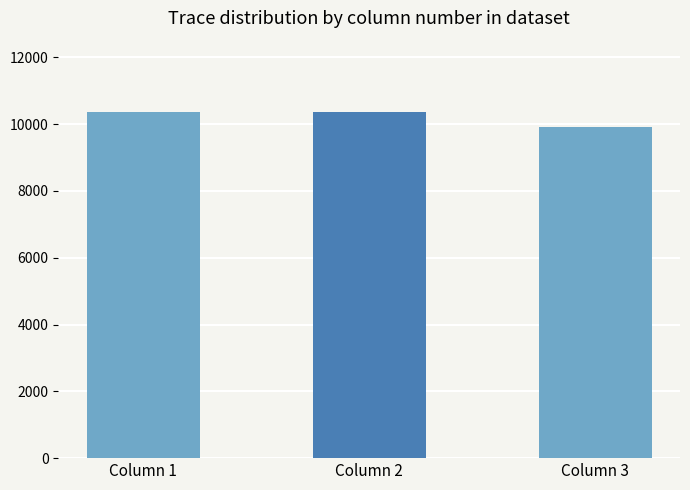

What is the maximum value shown in the chart?

10372